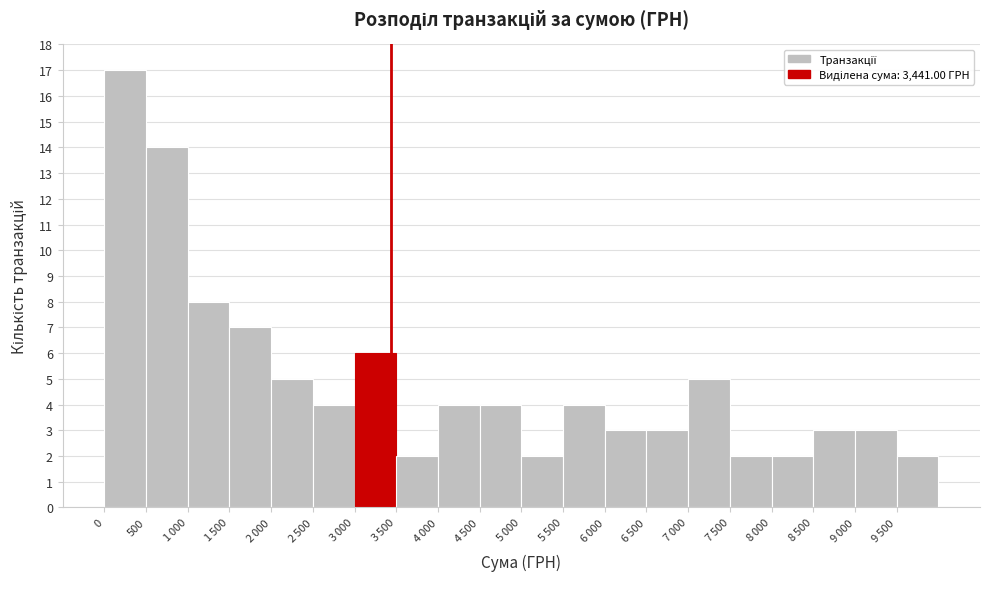

Reading left to right, transcribe all the data shown in this chart.

17	14	8	7	5	4	6	2	4	4	2	4	3	3	5	2	2	3	3	2